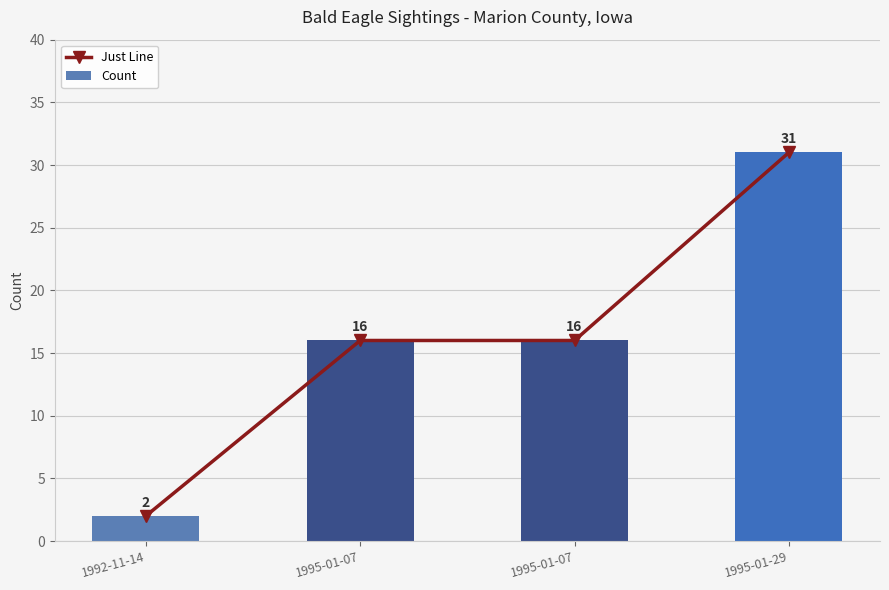

How many data points in Count are less than 16?

1